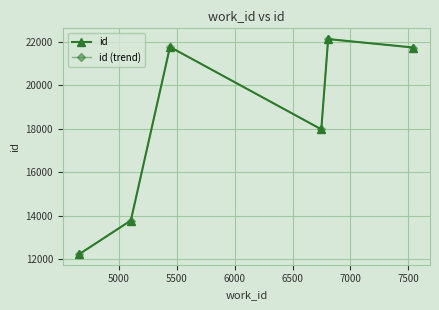

How many interior local peaks does the id (trend) series have?

2